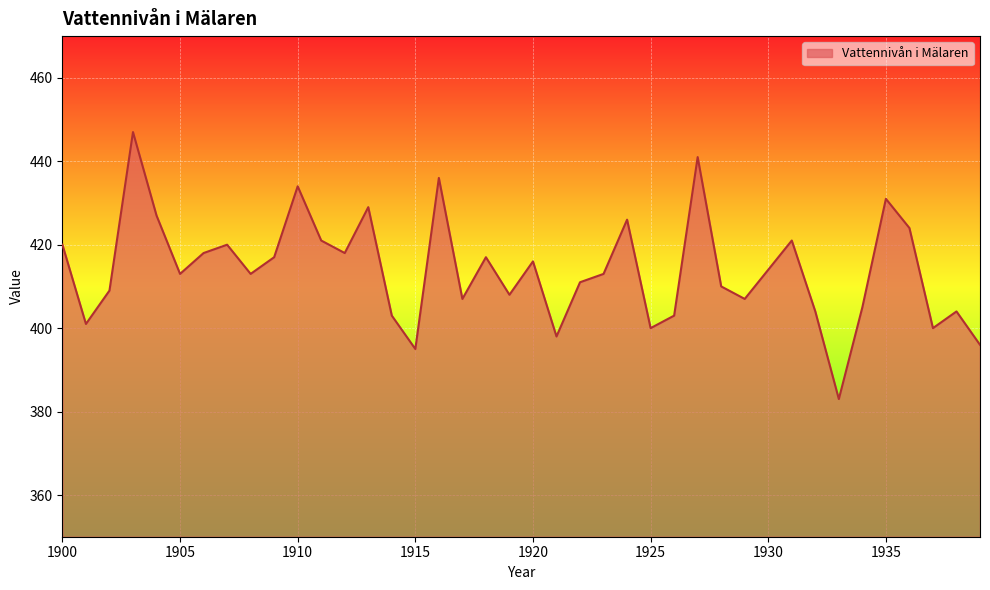

What is the minimum value shown in the chart?

383